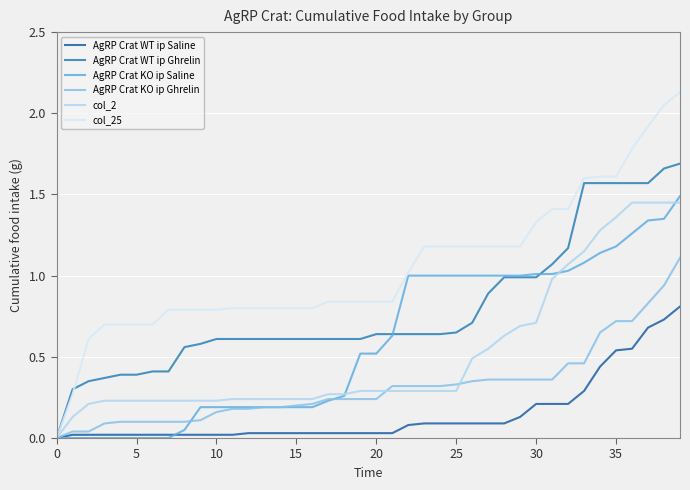

True or false: AgRP Crat KO ip Saline and col_2 cross at least once.

True